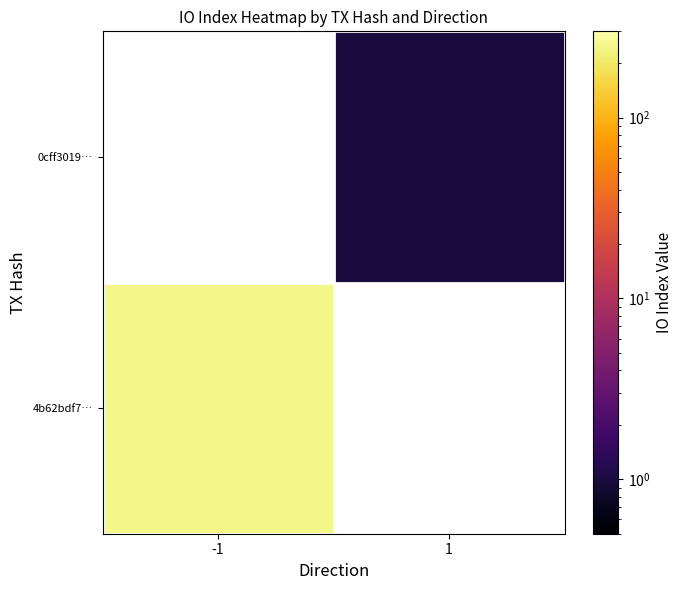

Which series has the widest spread of values?

4b62bdf7…